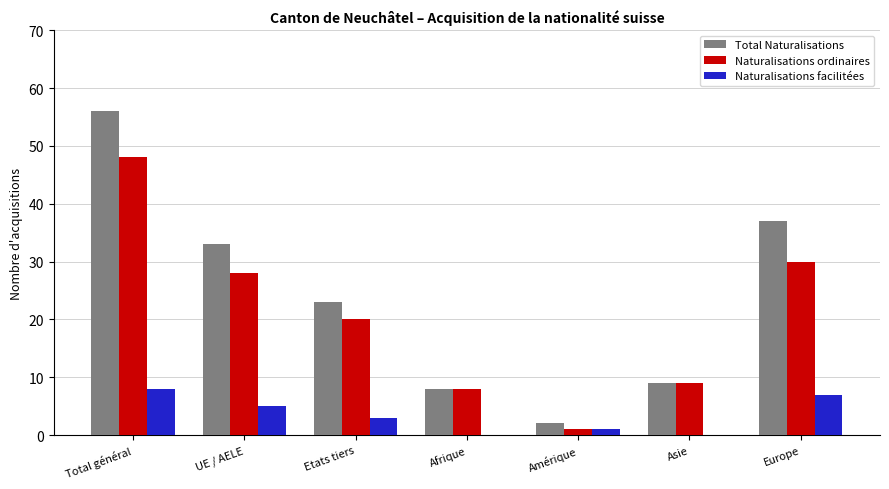

How many groups of bars are there?

7